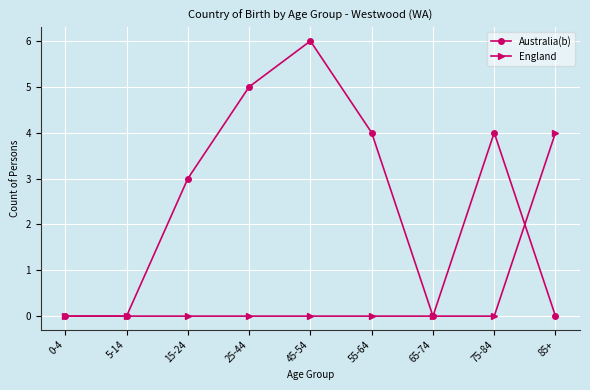

How many categories are shown in the chart?

9